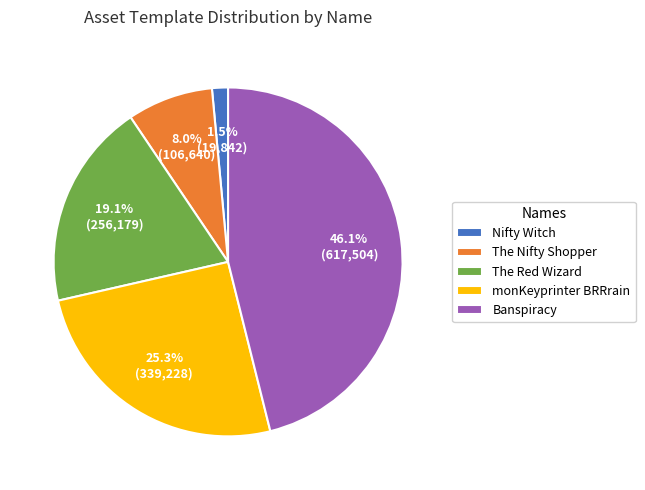

What percentage is the The Red Wizard slice, to the nearest percent?

19%